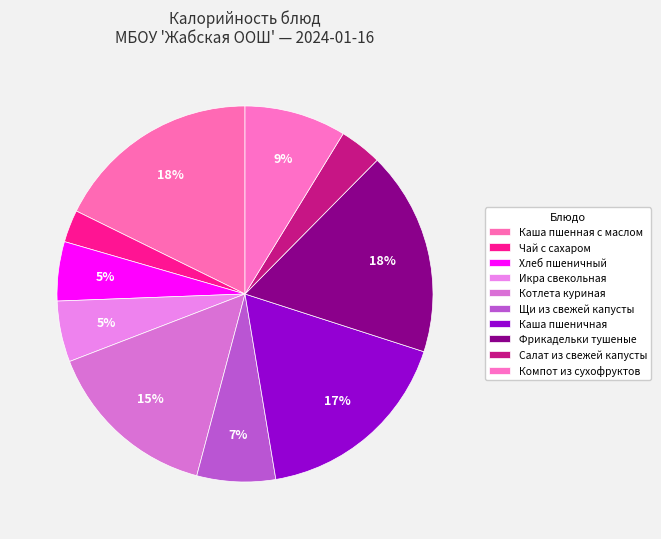

Does Каша пшенная с маслом represent more than half of the total?

No